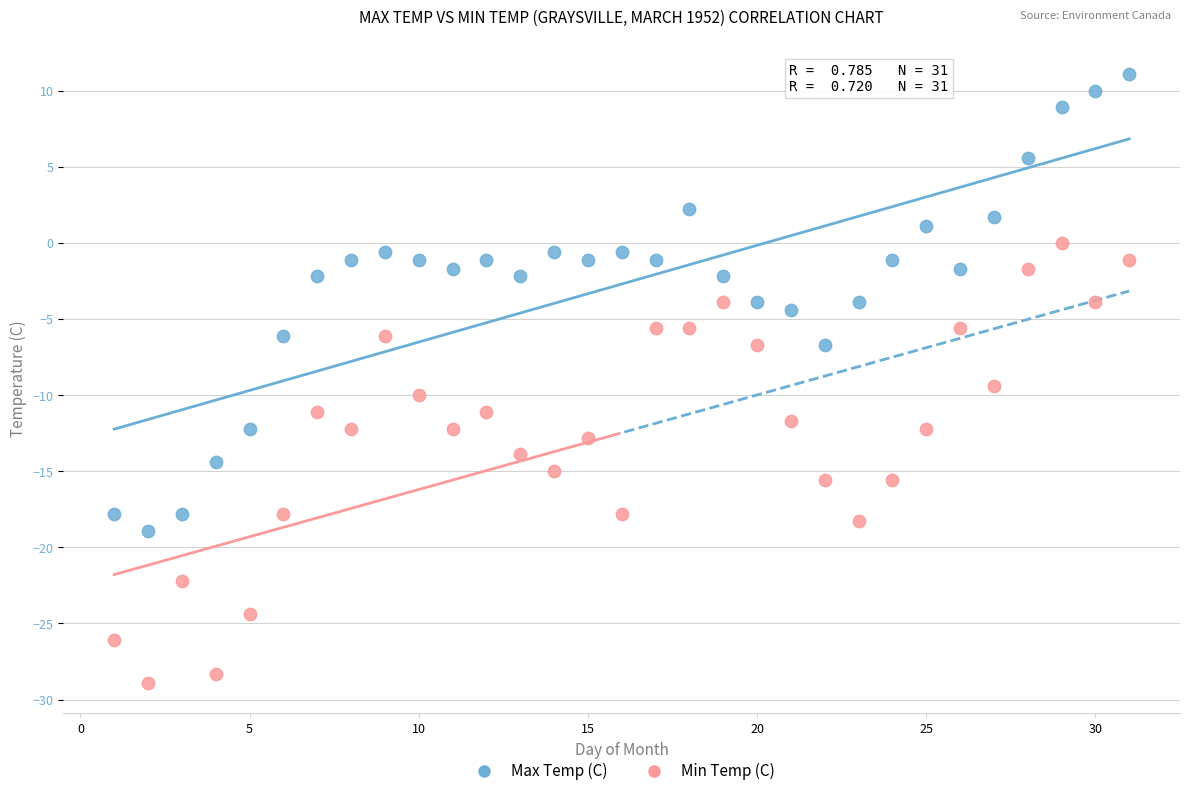

Across all data points, what is the range of Y values (max minus min)?

40.0